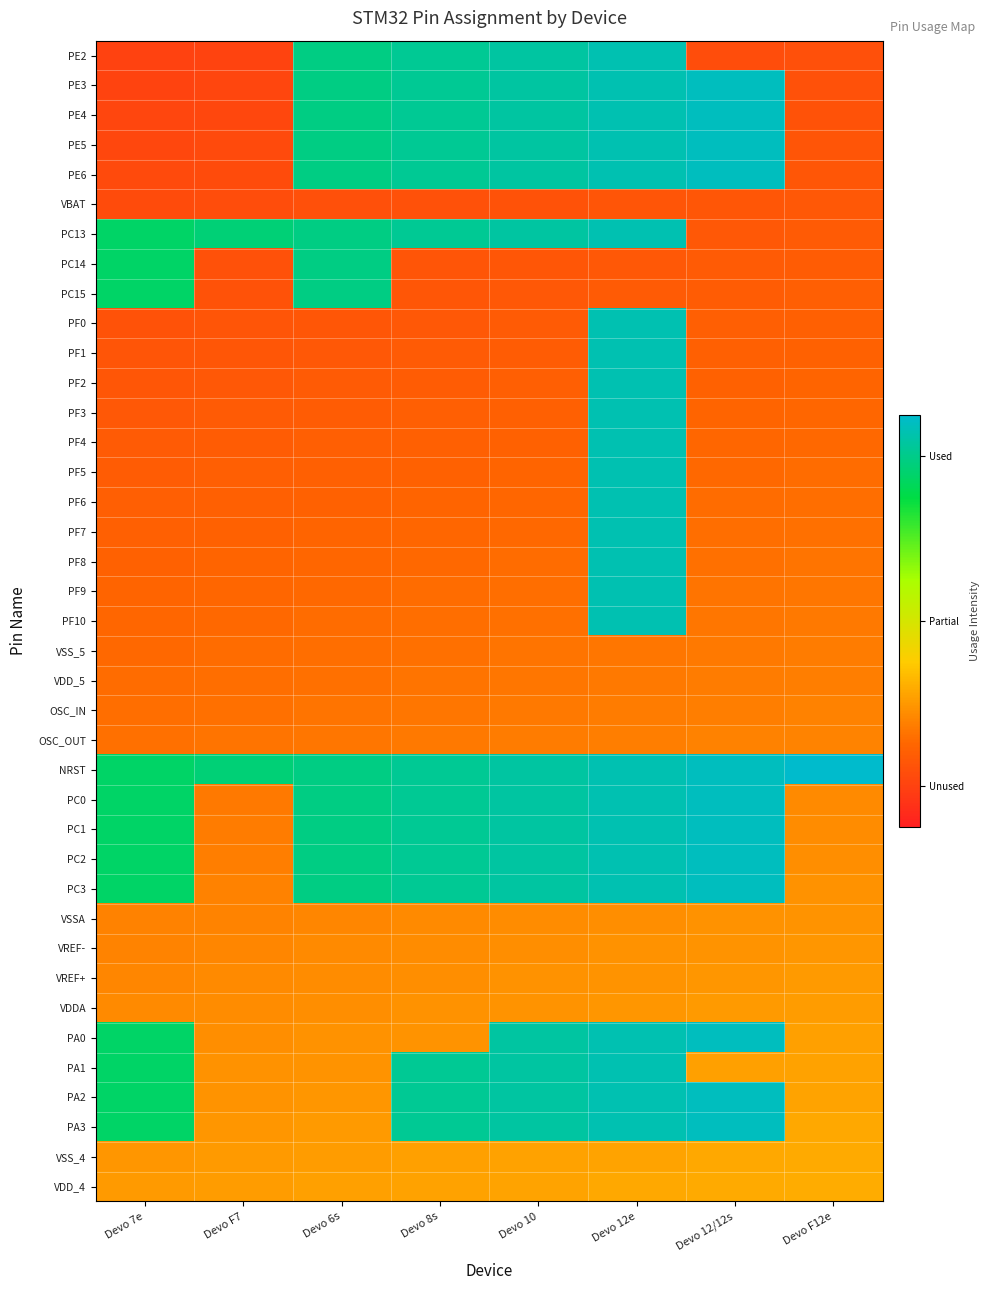

What is the spread (max minus min) of values at Devo 8s?

0.8